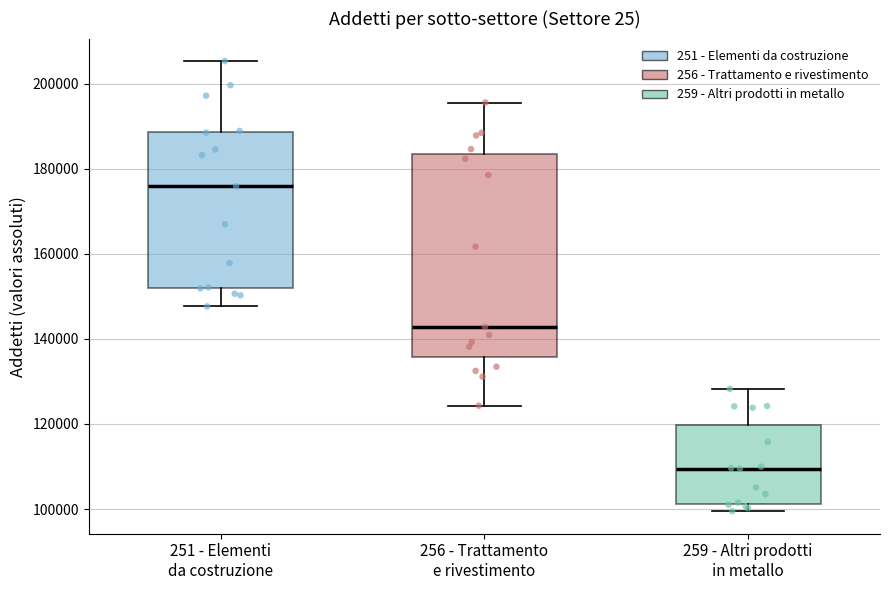

Which box has the highest median line?

251 - Elementi da costruzione